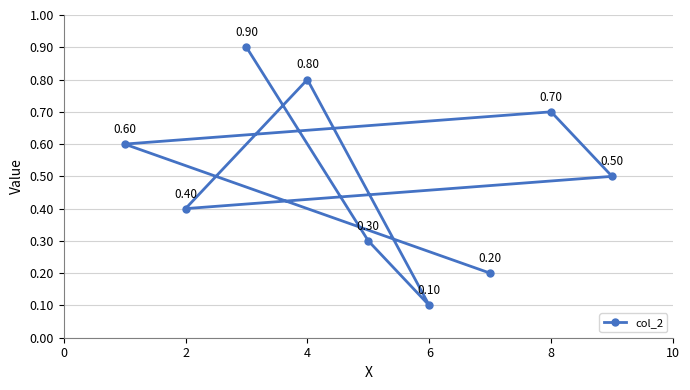

Does the chart have visible grid lines?

Yes